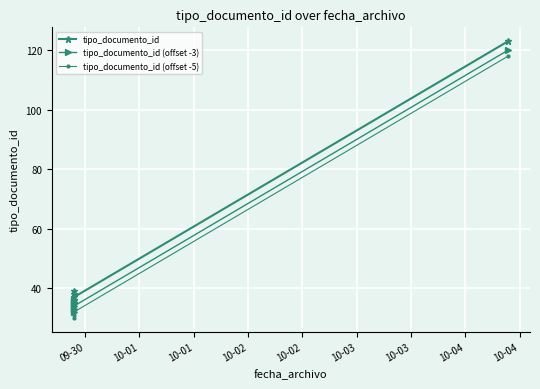

What is the sum of all tipo_documento_id (offset -3) values?

290